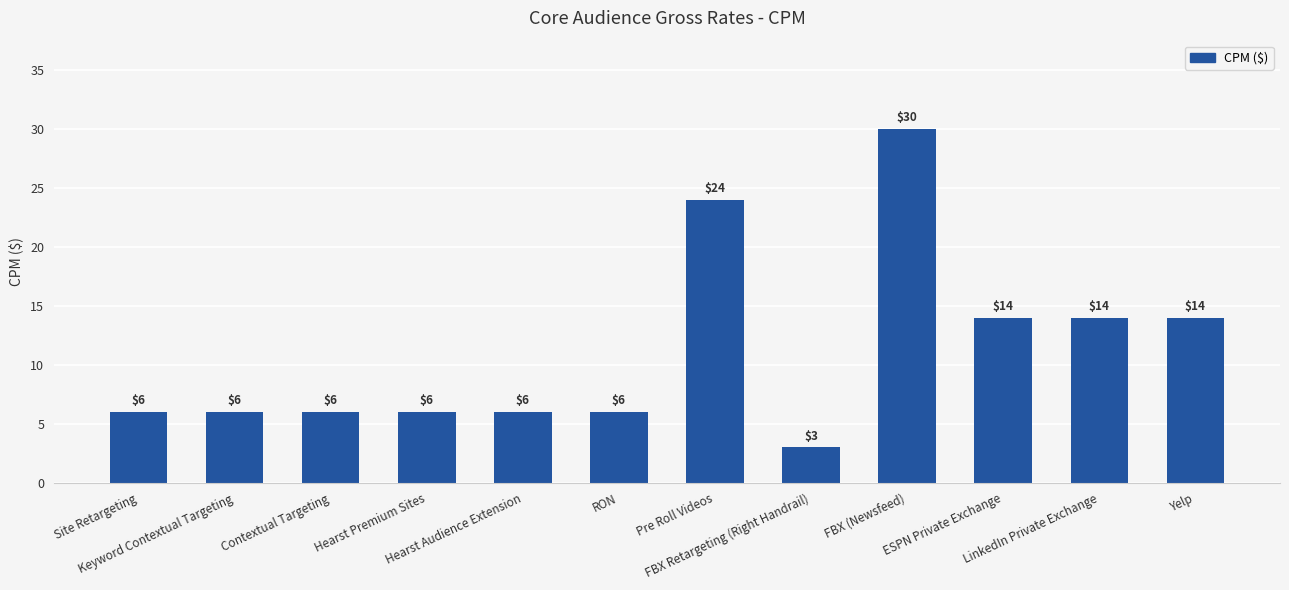

Approximately how many times larger is the value at Keyword Contextual Targeting compared to Yelp?

0.4